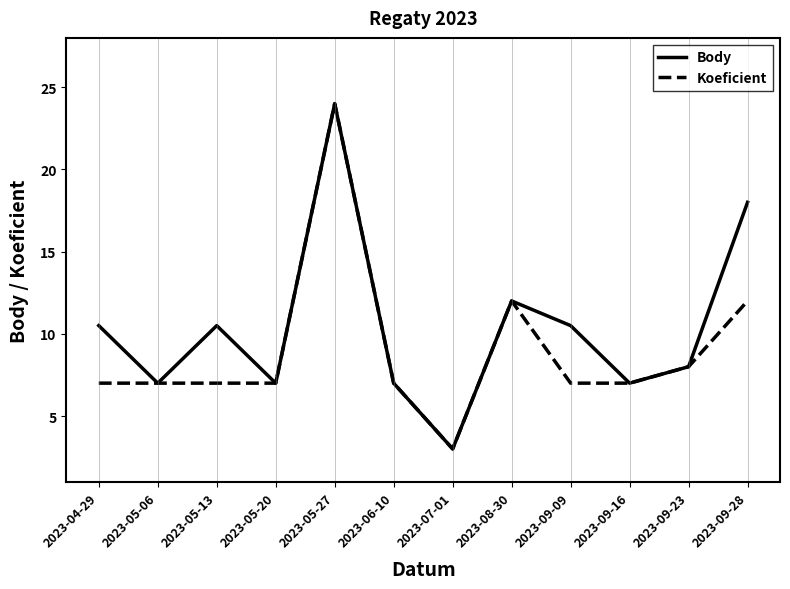

At which category is the sum across all series the highest?

2023-05-27